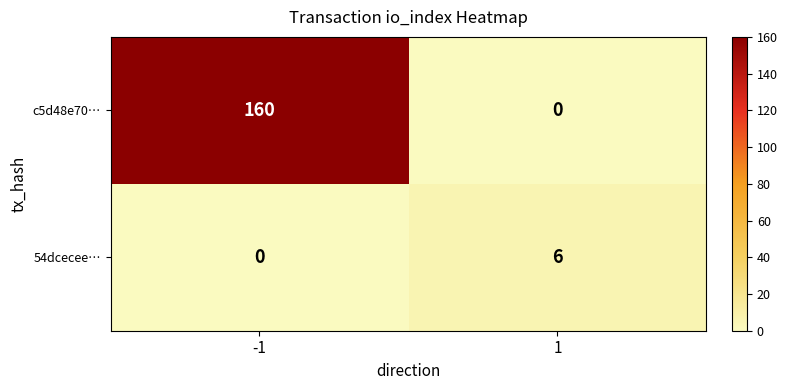

Reading left to right, transcribe all the data shown in this chart.

c5d48e70…: 160	0
54dcecee…: 0	6